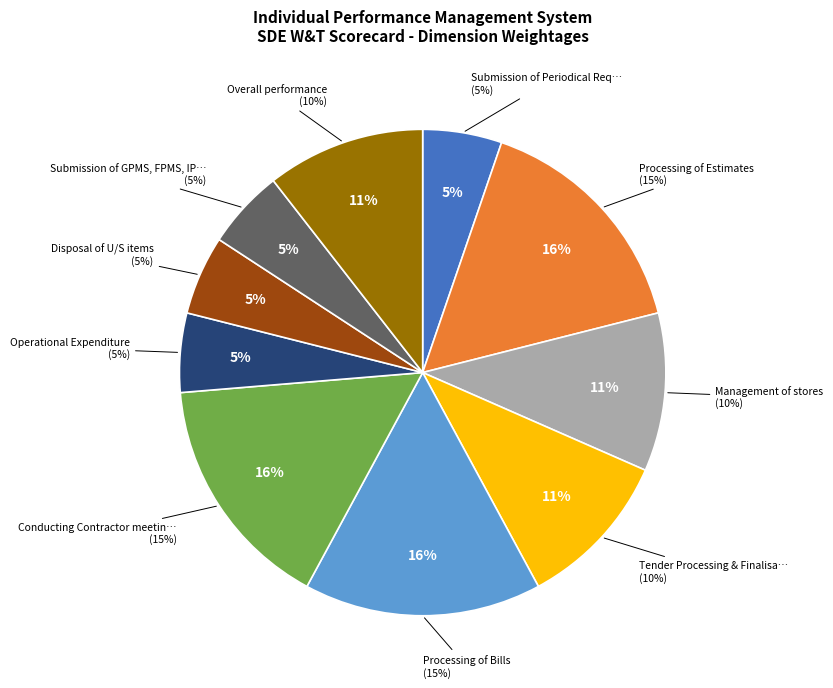

Combined, what portion of the pie is Processing of Bills and Operational Expenditure?

21.1%